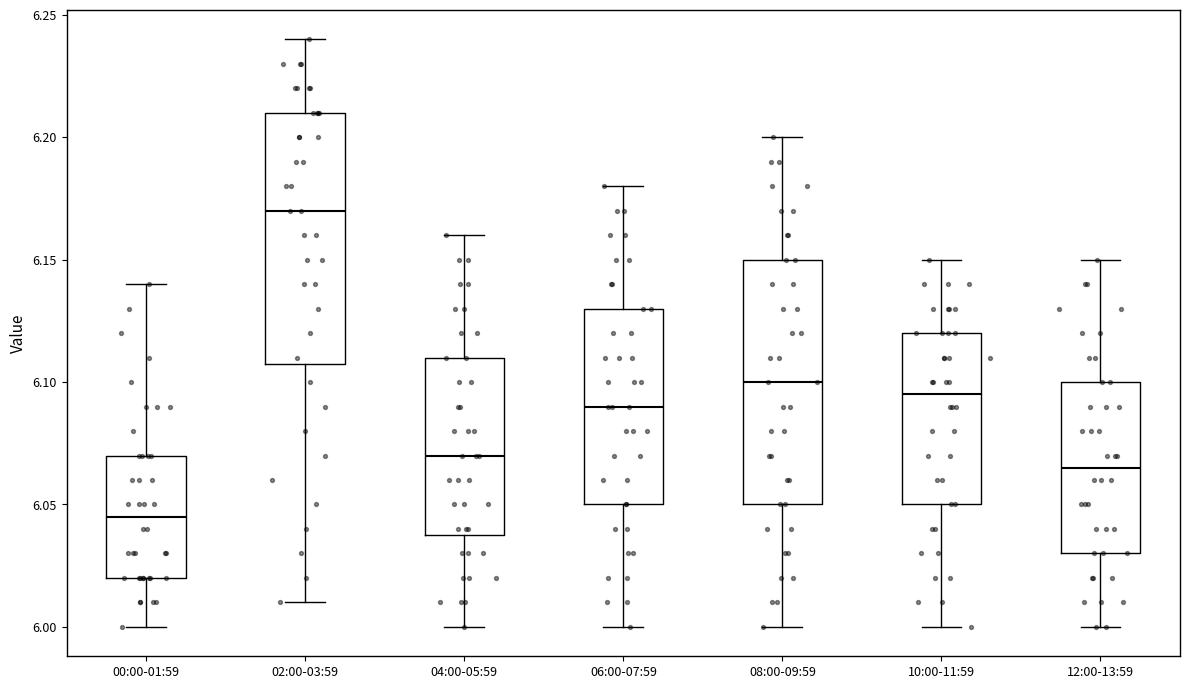

Where does the lower whisker of the box for 04:00-05:59 end on the y-axis? The values are not printed on the chart, so give them approximately, as read against the axis.

6.000